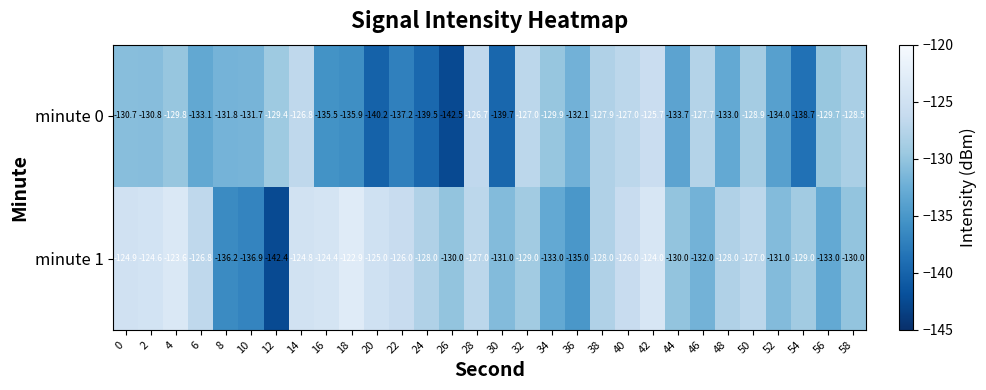

What value does the minute 0 series have at 2?

-130.8